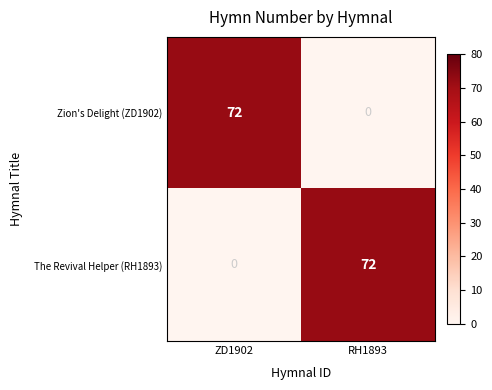

Reading left to right, what are all the values shown in this chart?

Zion's Delight (ZD1902): 72	0
The Revival Helper (RH1893): 0	72